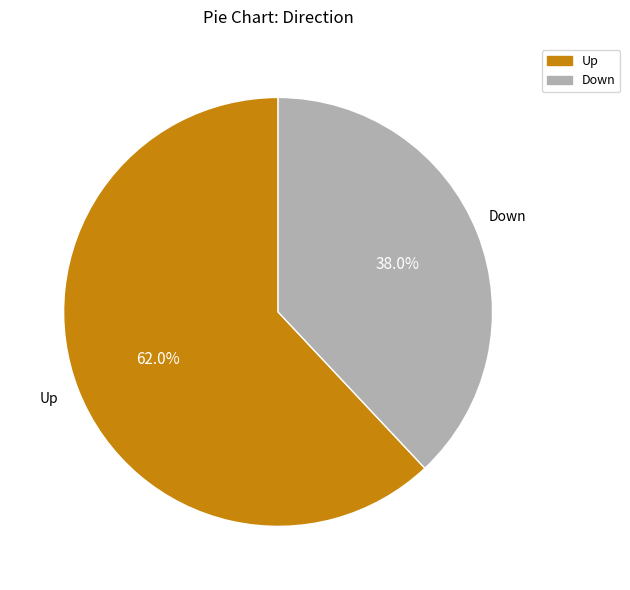

Is there any slice that represents more than half of the pie?

Yes